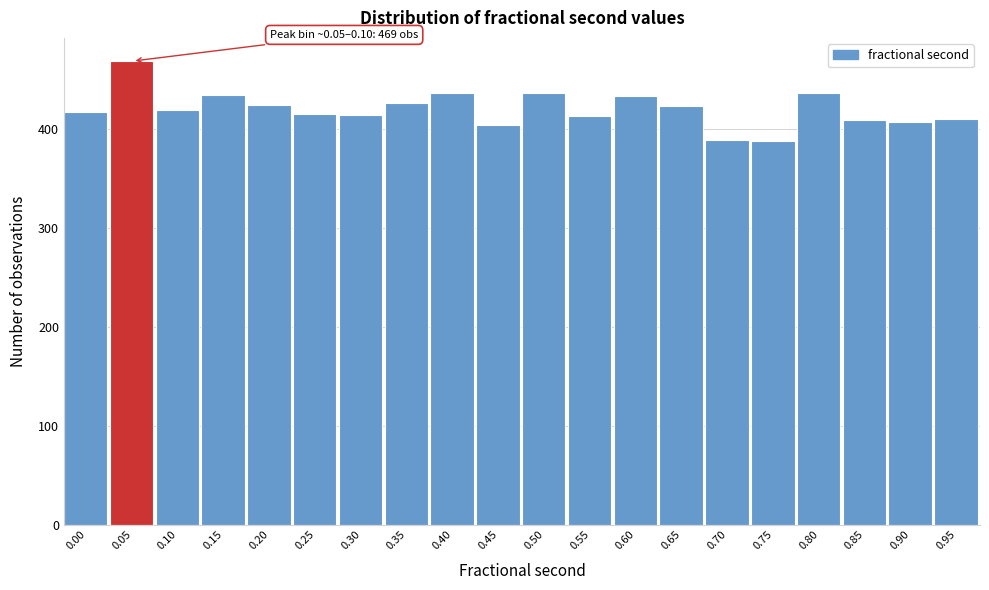

Is it true that the value at 0.40 is 735?

False